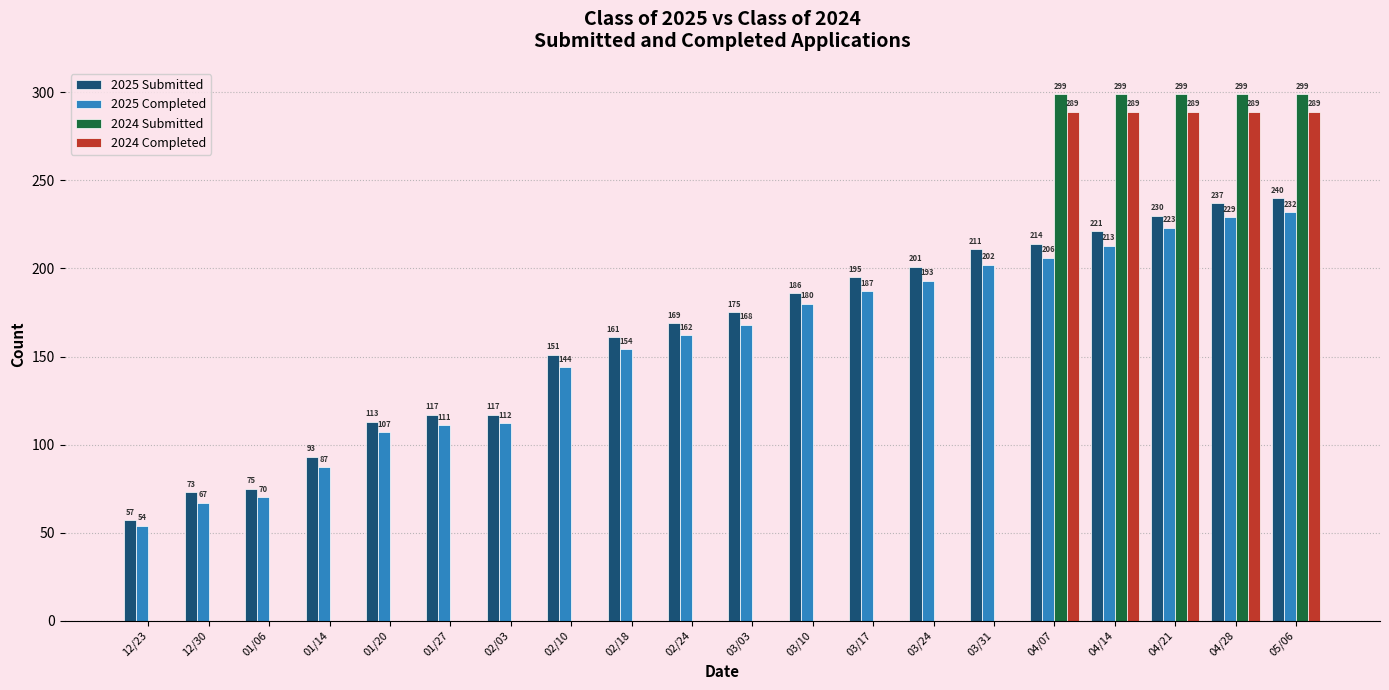

What is the maximum value for 2024 Completed?

289